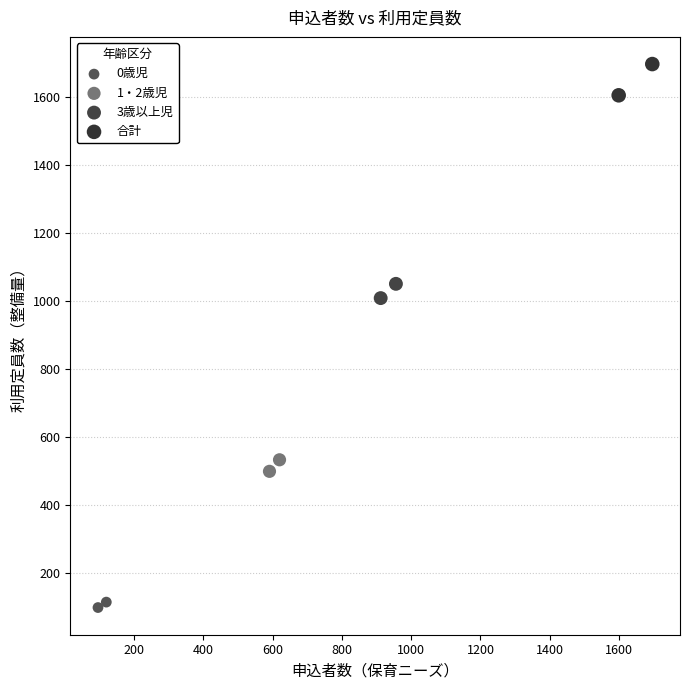

Which series reaches the maximum Y coordinate?

合計